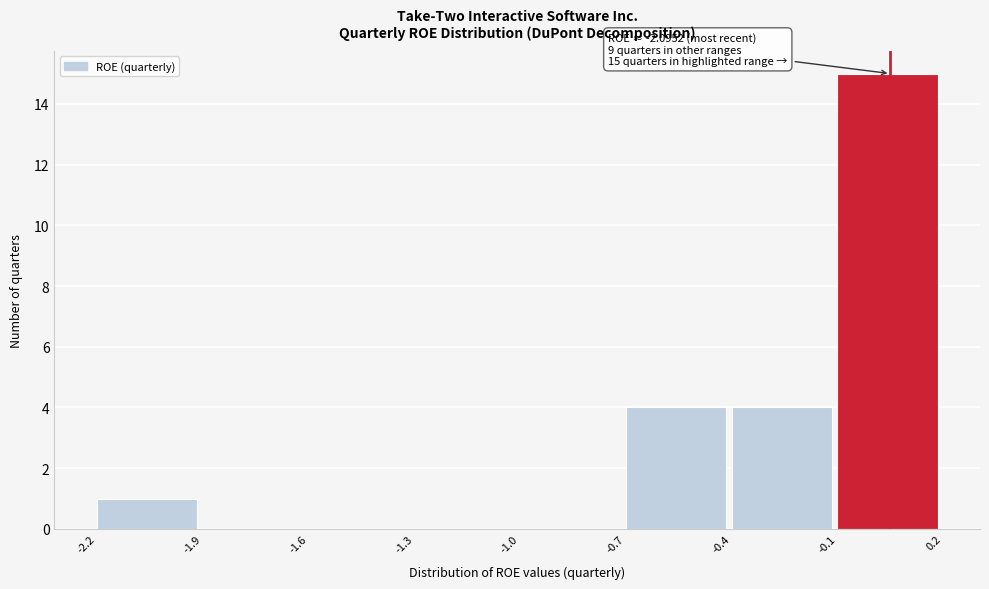

Which range on the x-axis has the tallest bar?

-0.1 to 0.2